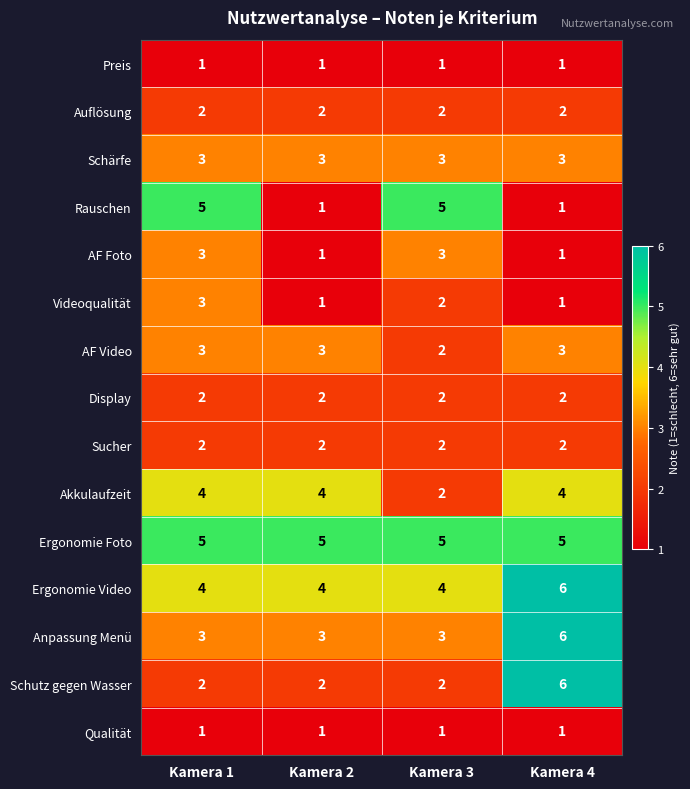

The value of Ergonomie Foto at Kamera 2 is 9. True or false?

False